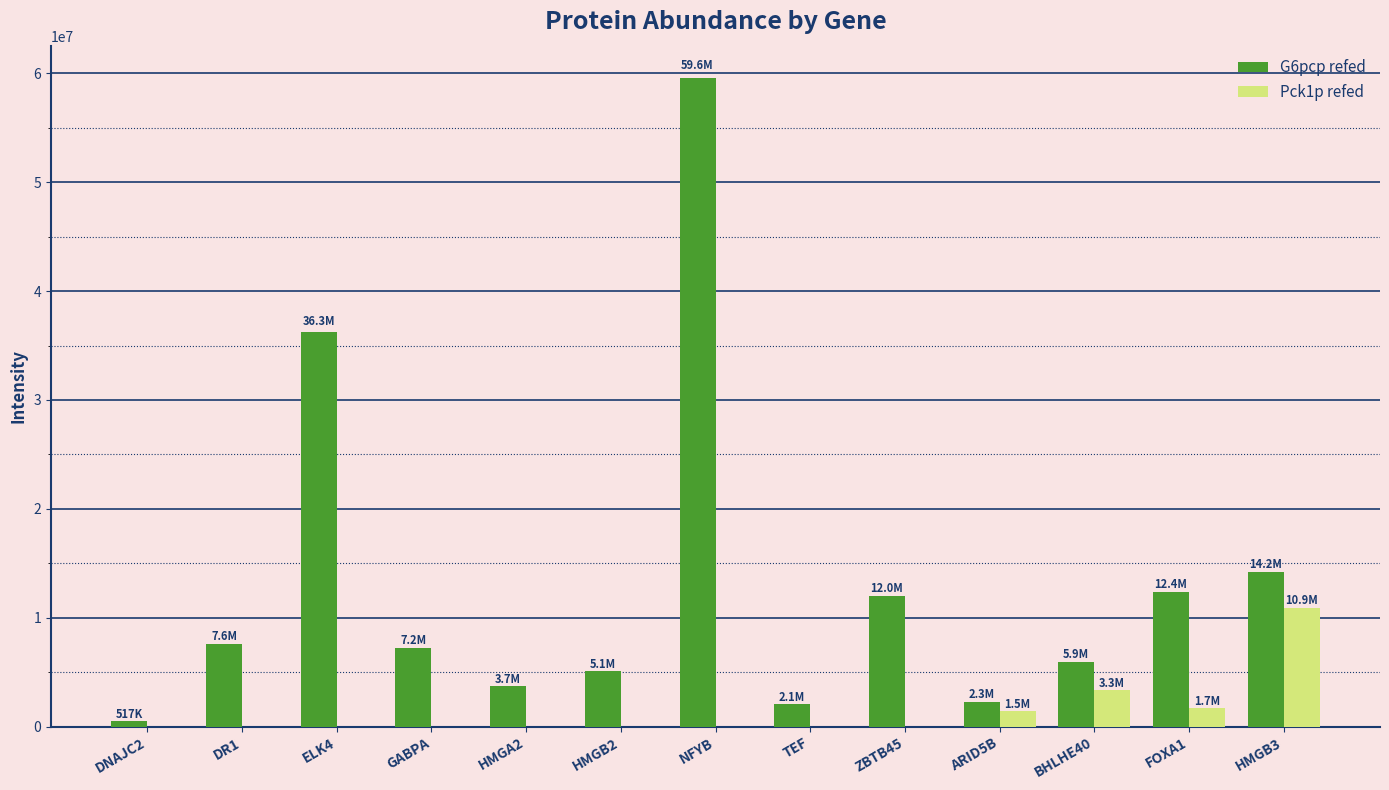

What is the sum of the Pck1p refed values at HMGB2 and ARID5B?

1455093.6